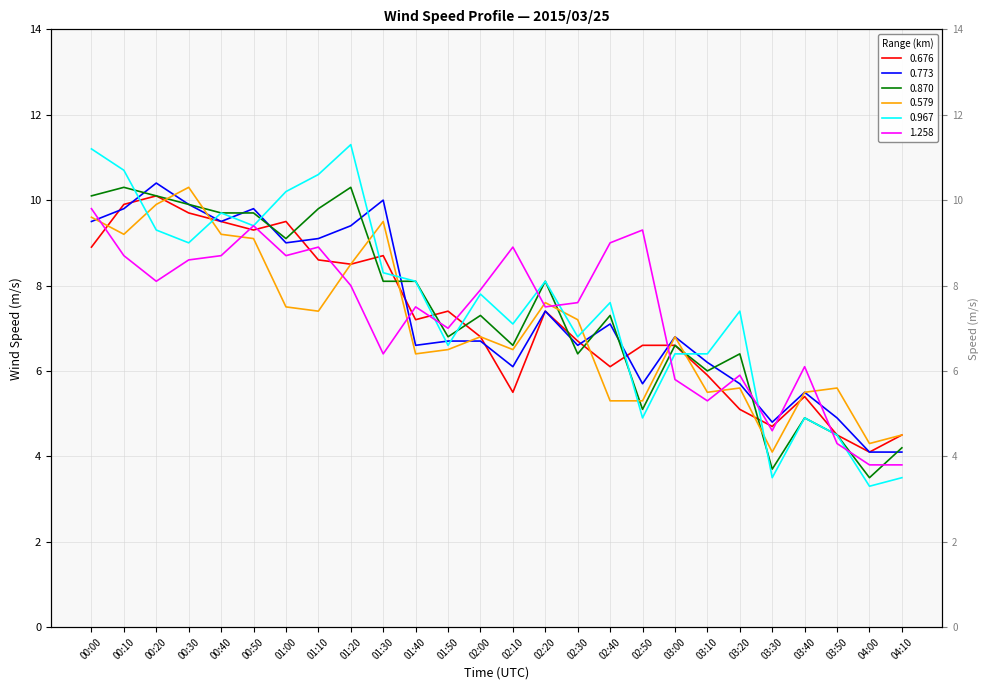

Reading left to right, what are all the values shown in this chart?

0.676: 00:00=8.9	00:10=9.9	00:20=10.1	00:30=9.7	00:40=9.5	00:50=9.3	01:00=9.5	01:10=8.6	01:20=8.5	01:30=8.7	01:40=7.2	01:50=7.4	02:00=6.8	02:10=5.5	02:20=7.4	02:30=6.7	02:40=6.1	02:50=6.6	03:00=6.6	03:10=5.9	03:20=5.1	03:30=4.7	03:40=5.4	03:50=4.5	04:00=4.1	04:10=4.5
0.773: 00:00=9.5	00:10=9.8	00:20=10.4	00:30=9.9	00:40=9.5	00:50=9.8	01:00=9.0	01:10=9.1	01:20=9.4	01:30=10.0	01:40=6.6	01:50=6.7	02:00=6.7	02:10=6.1	02:20=7.4	02:30=6.6	02:40=7.1	02:50=5.7	03:00=6.8	03:10=6.2	03:20=5.7	03:30=4.8	03:40=5.5	03:50=4.9	04:00=4.1	04:10=4.1
0.870: 00:00=10.1	00:10=10.3	00:20=10.1	00:30=9.9	00:40=9.7	00:50=9.7	01:00=9.1	01:10=9.8	01:20=10.3	01:30=8.1	01:40=8.1	01:50=6.8	02:00=7.3	02:10=6.6	02:20=8.1	02:30=6.4	02:40=7.3	02:50=5.1	03:00=6.6	03:10=6.0	03:20=6.4	03:30=3.7	03:40=4.9	03:50=4.5	04:00=3.5	04:10=4.2
0.579: 00:00=9.6	00:10=9.2	00:20=9.9	00:30=10.3	00:40=9.2	00:50=9.1	01:00=7.5	01:10=7.4	01:20=8.5	01:30=9.5	01:40=6.4	01:50=6.5	02:00=6.8	02:10=6.5	02:20=7.6	02:30=7.2	02:40=5.3	02:50=5.3	03:00=6.8	03:10=5.5	03:20=5.6	03:30=4.1	03:40=5.5	03:50=5.6	04:00=4.3	04:10=4.5
0.967: 00:00=11.2	00:10=10.7	00:20=9.3	00:30=9.0	00:40=9.7	00:50=9.4	01:00=10.2	01:10=10.6	01:20=11.3	01:30=8.3	01:40=8.1	01:50=6.6	02:00=7.8	02:10=7.1	02:20=8.1	02:30=6.8	02:40=7.6	02:50=4.9	03:00=6.4	03:10=6.4	03:20=7.4	03:30=3.5	03:40=4.9	03:50=4.5	04:00=3.3	04:10=3.5
1.258: 00:00=9.8	00:10=8.7	00:20=8.1	00:30=8.6	00:40=8.7	00:50=9.4	01:00=8.7	01:10=8.9	01:20=8.0	01:30=6.4	01:40=7.5	01:50=7.0	02:00=7.9	02:10=8.9	02:20=7.5	02:30=7.6	02:40=9.0	02:50=9.3	03:00=5.8	03:10=5.3	03:20=5.9	03:30=4.6	03:40=6.1	03:50=4.3	04:00=3.8	04:10=3.8